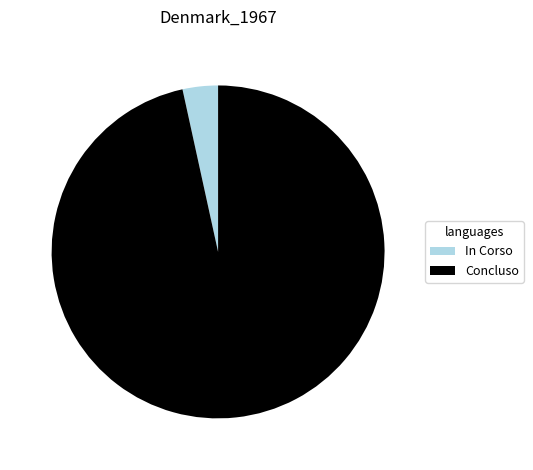

Between Concluso and In Corso, which is larger?

Concluso